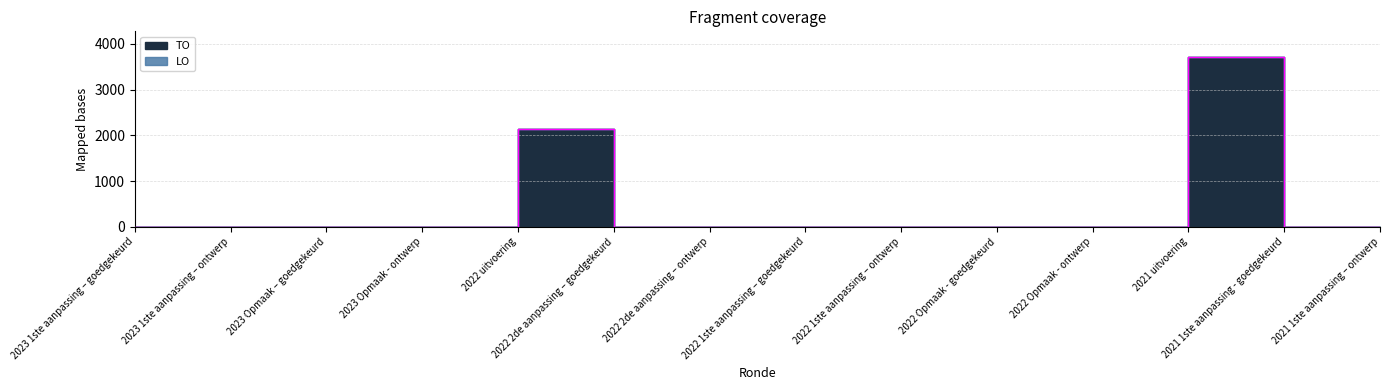

How many data points does each series have?

14